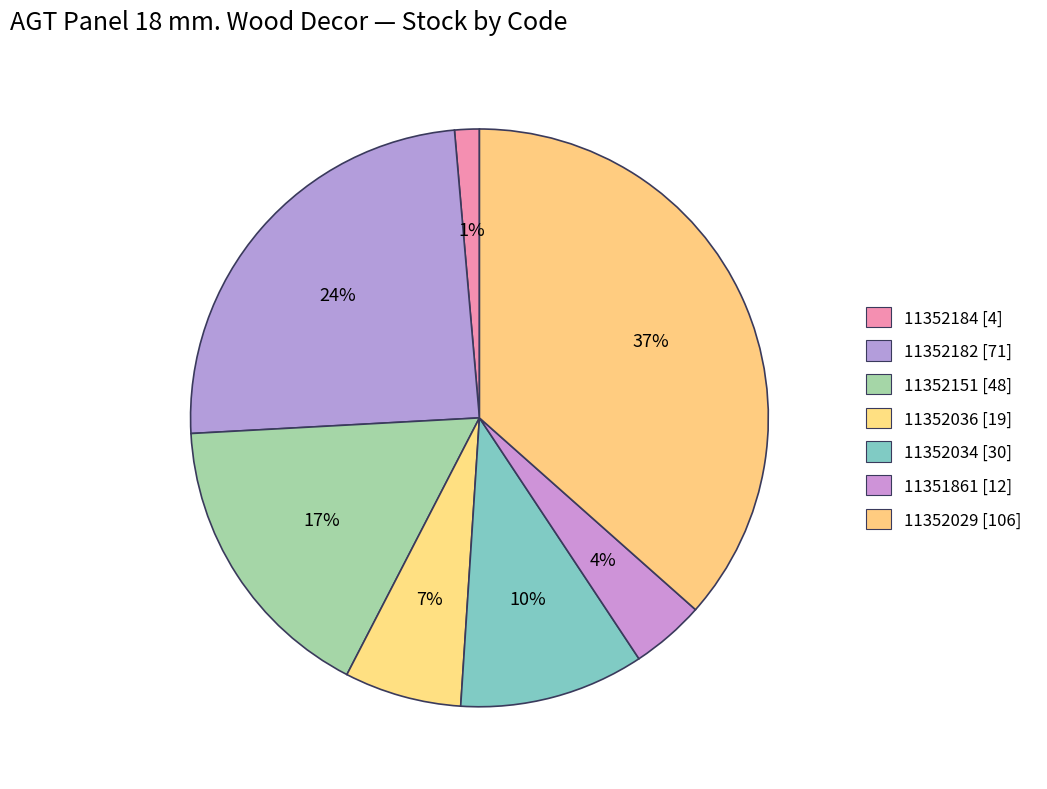

Is there any slice that represents more than half of the pie?

No